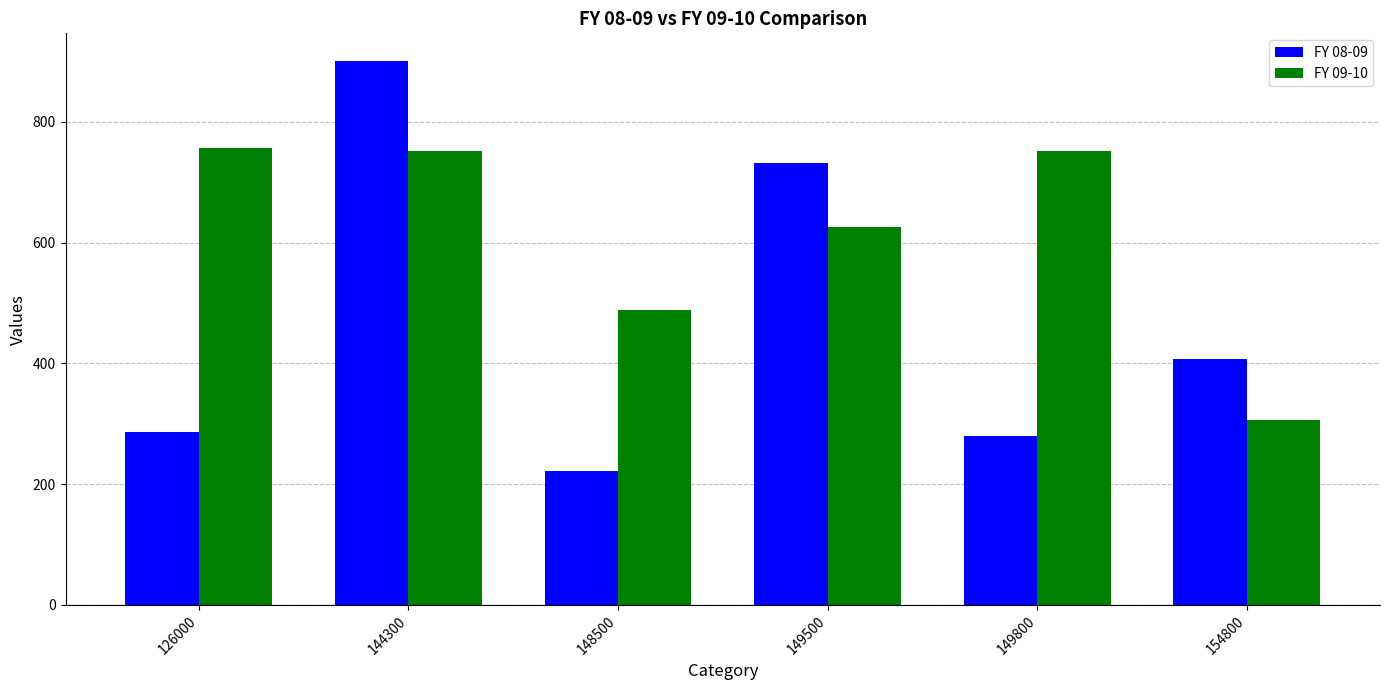

What is the approximate value of FY 09-10 at 148500?

489.0